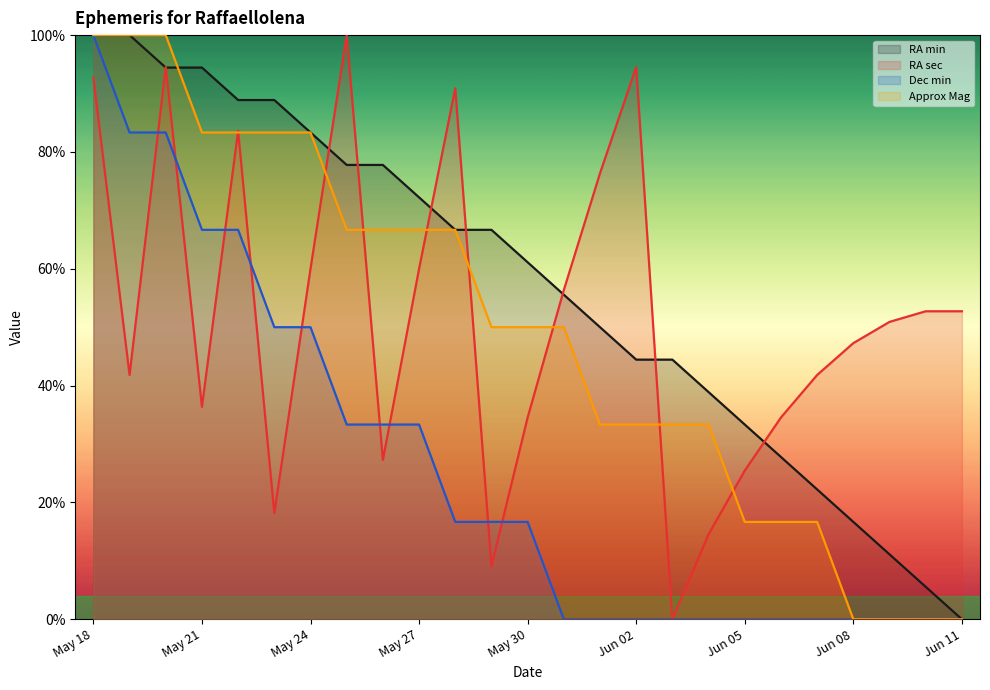

Which series has the largest total across all categories?

RA min